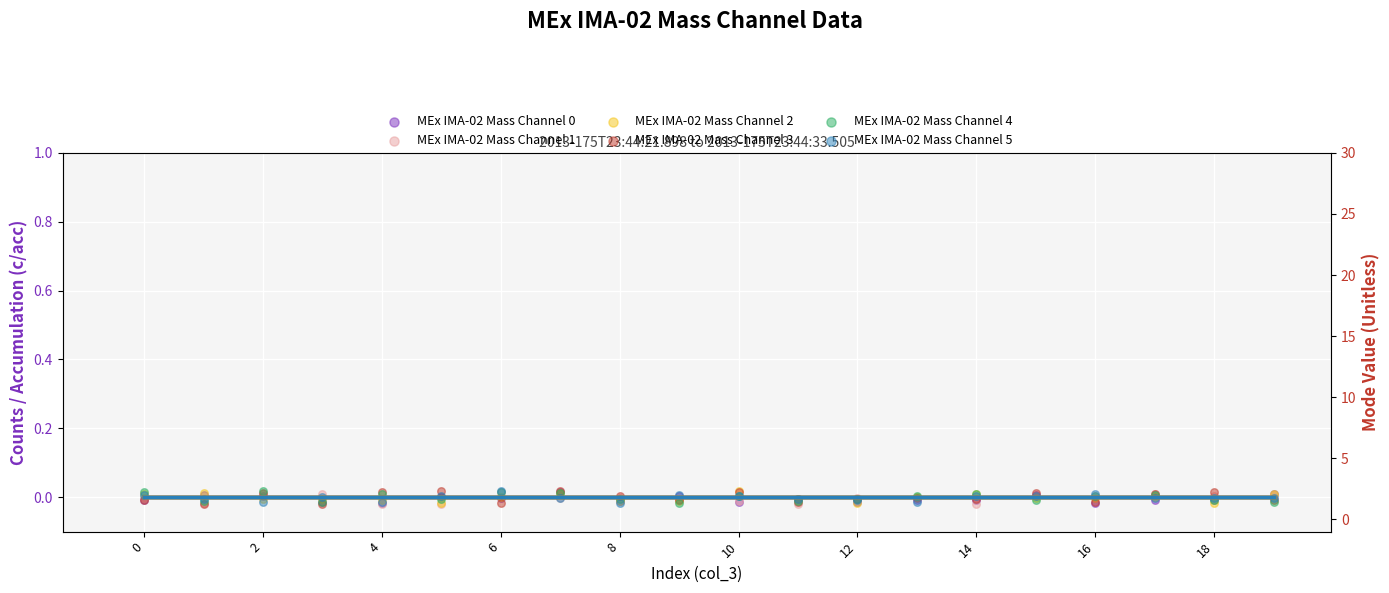

Which series reaches the minimum Y coordinate?

MEx IMA-02 Mass Channel 3